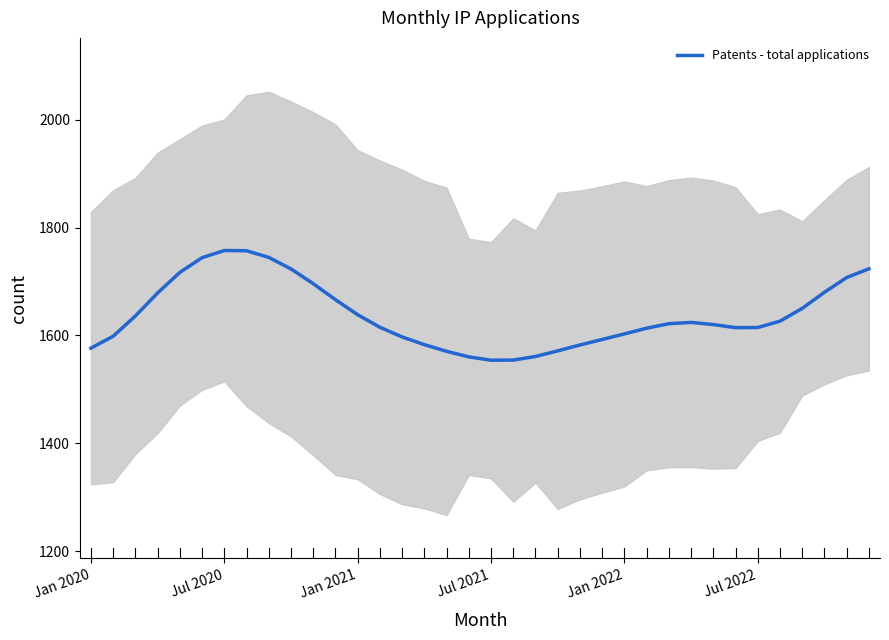

What is the difference between the maximum and minimum values?

203.5